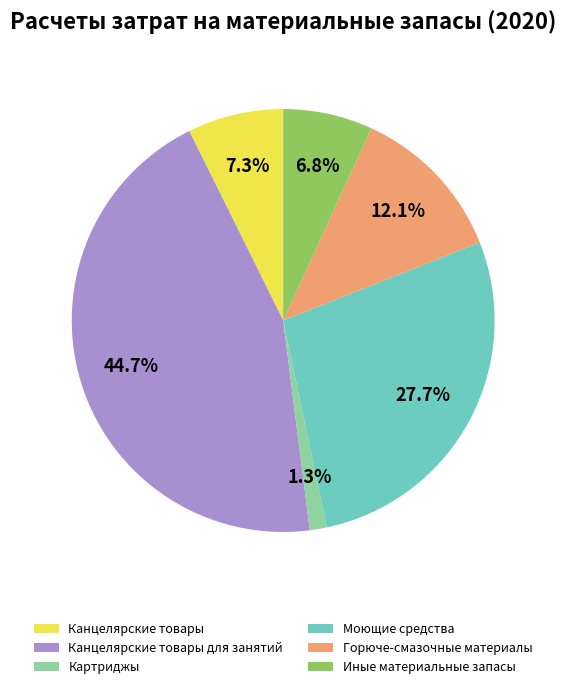

Approximately how many times larger is the value at Горюче-смазочные материалы compared to Канцелярские товары?

1.7